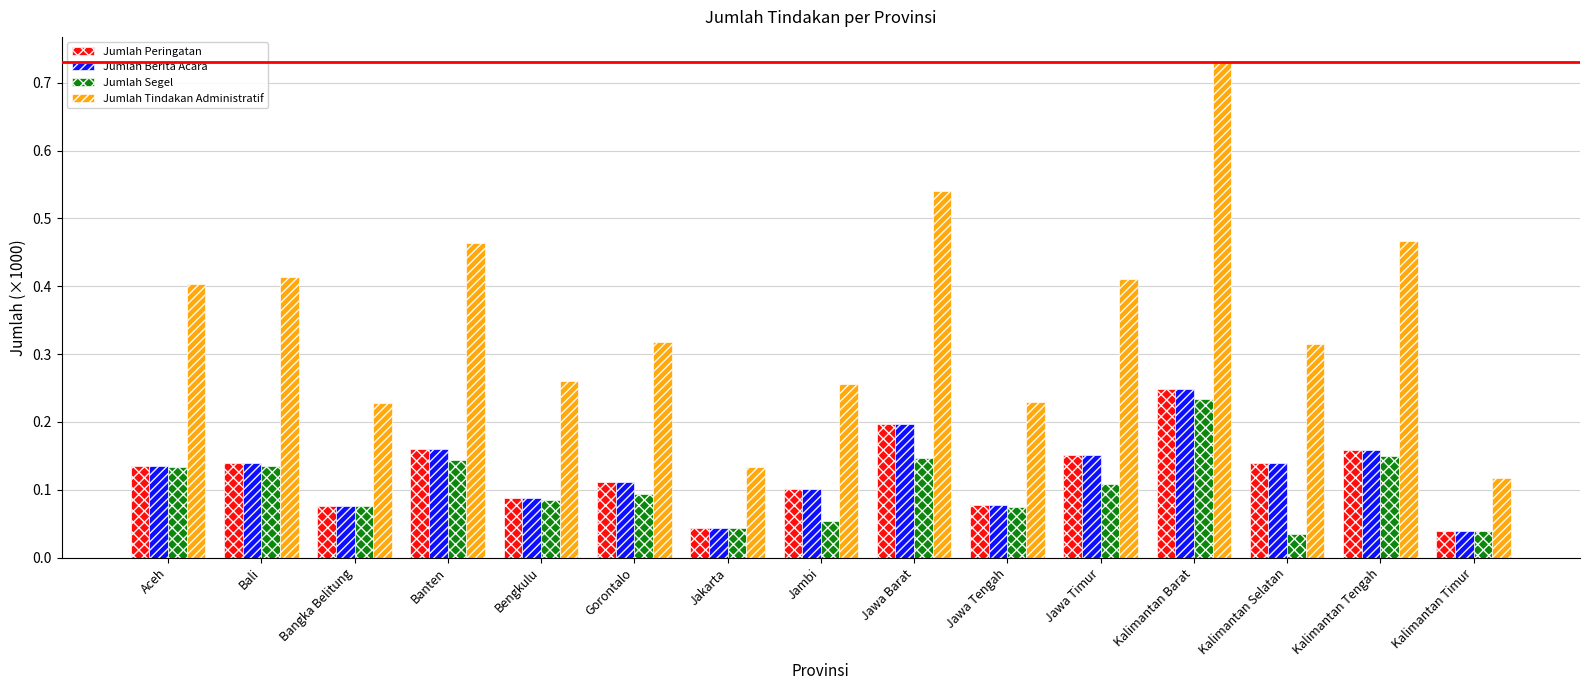

What position from the left is Jawa Barat?

9